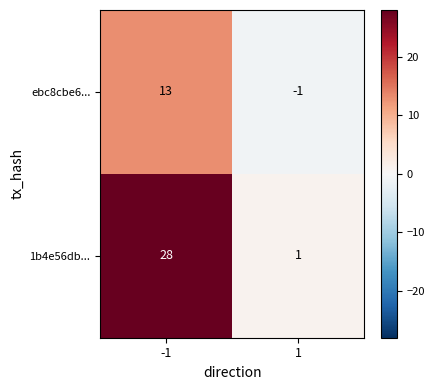

What is the difference between the ebc8cbe6... values at -1 and 1?

14